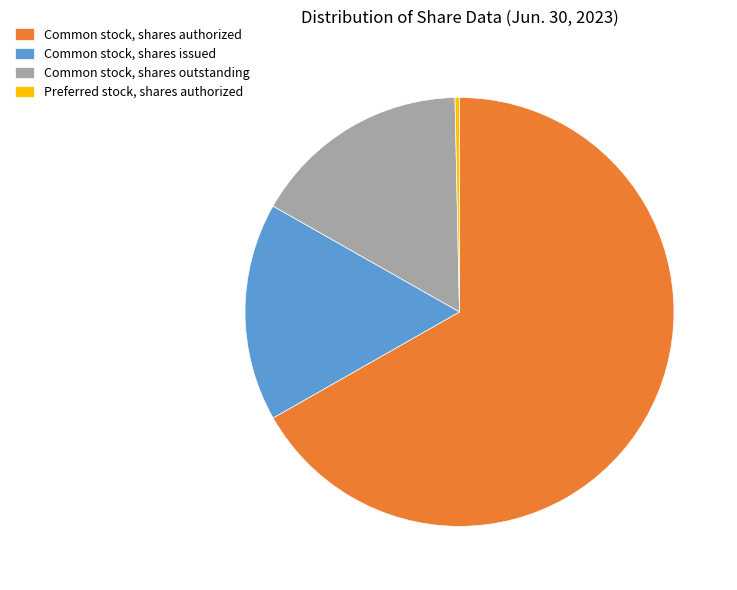

How many segments does this pie chart have?

4